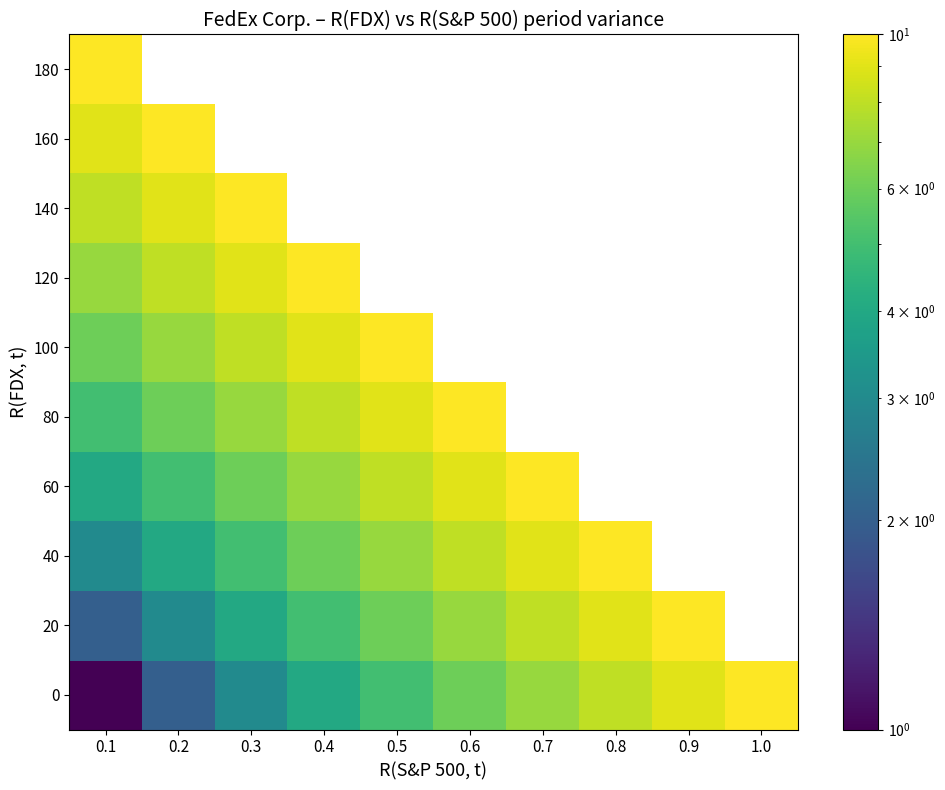

At 0.6, list the series in order from largest to smallest.

80, 100, 120, 140, 160, 180, 60, 40, 20, 0